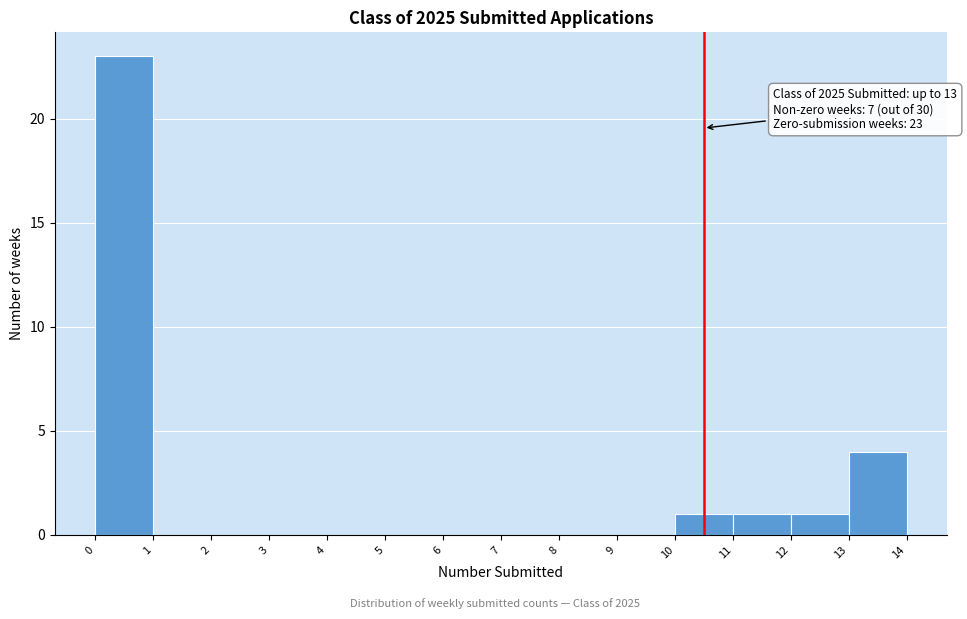

Over which range of the x-axis is the bar tallest?

0 to 1